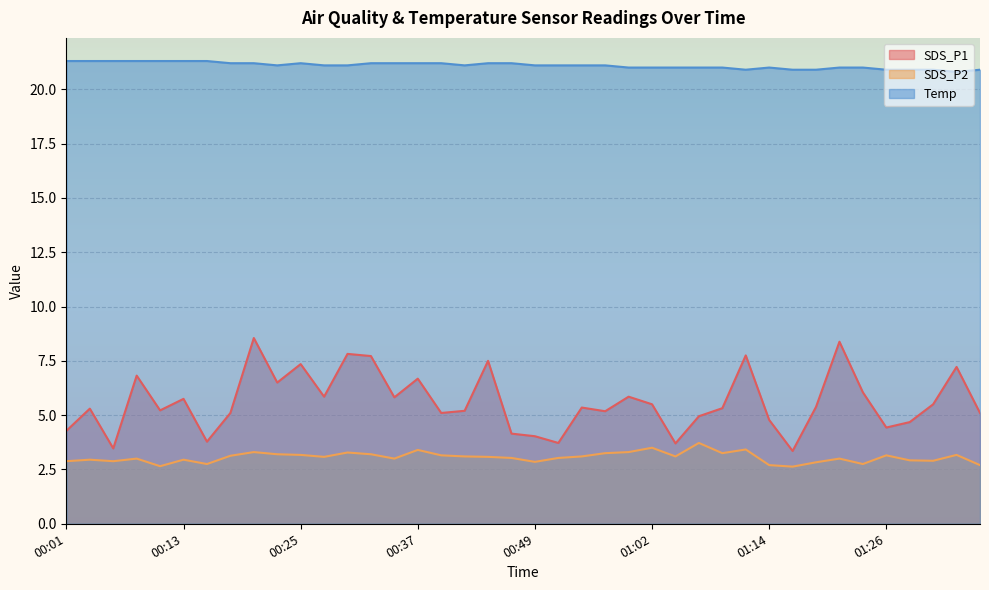

What is the label of the 4th point from the right?

01:29